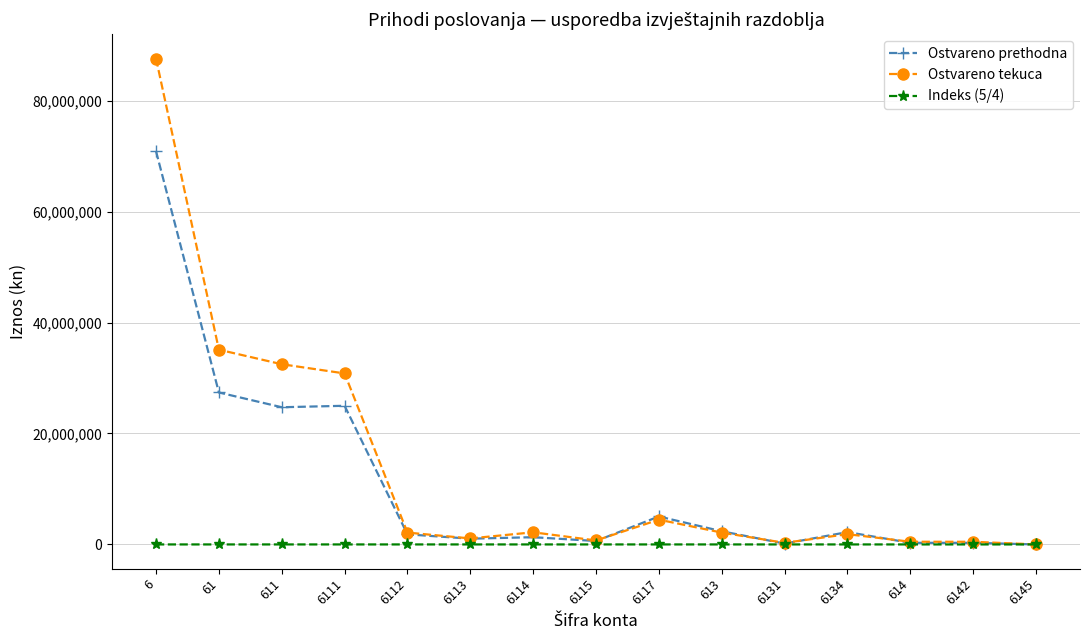

List the series in order of their overall mean, lowest first.

Indeks (5/4), Ostvareno prethodna, Ostvareno tekuca